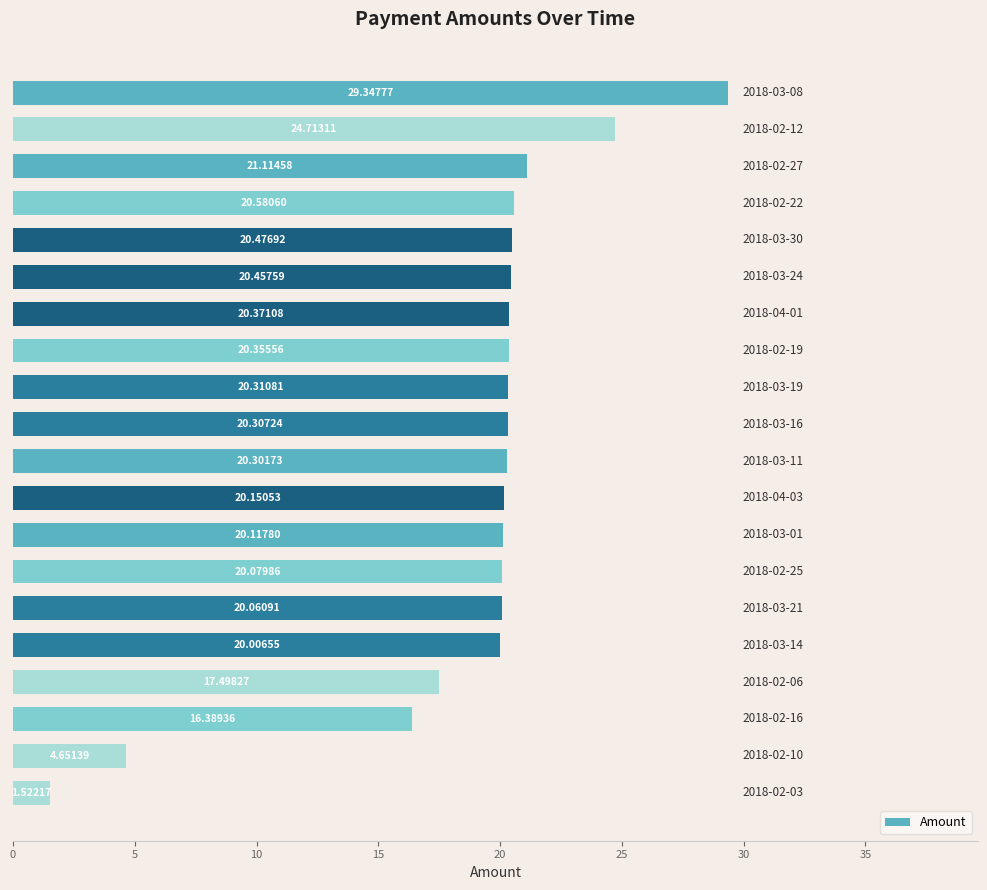

Count the number of values greater than 20.

16